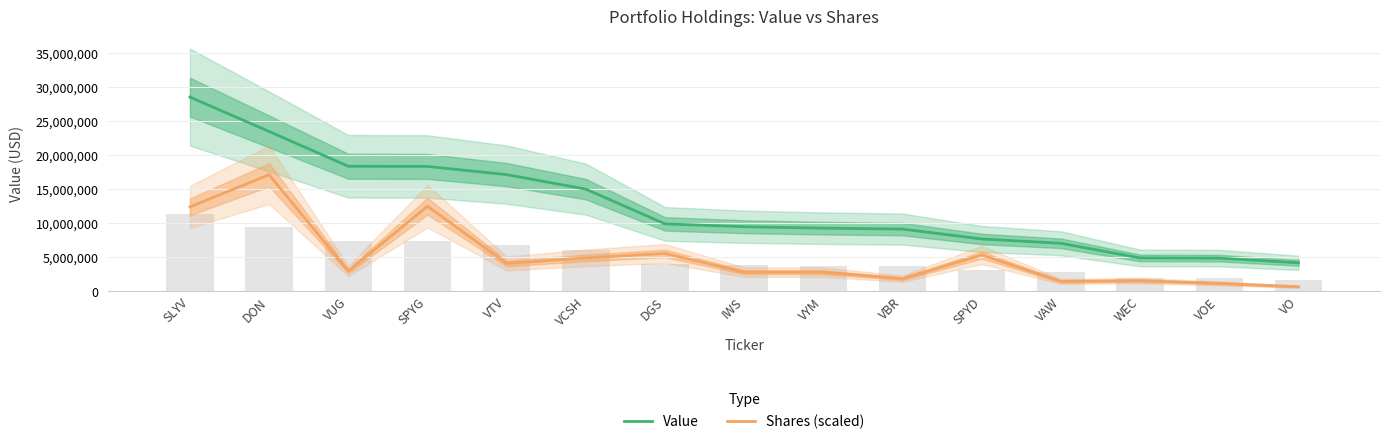

Which series has the largest total across all categories?

Value